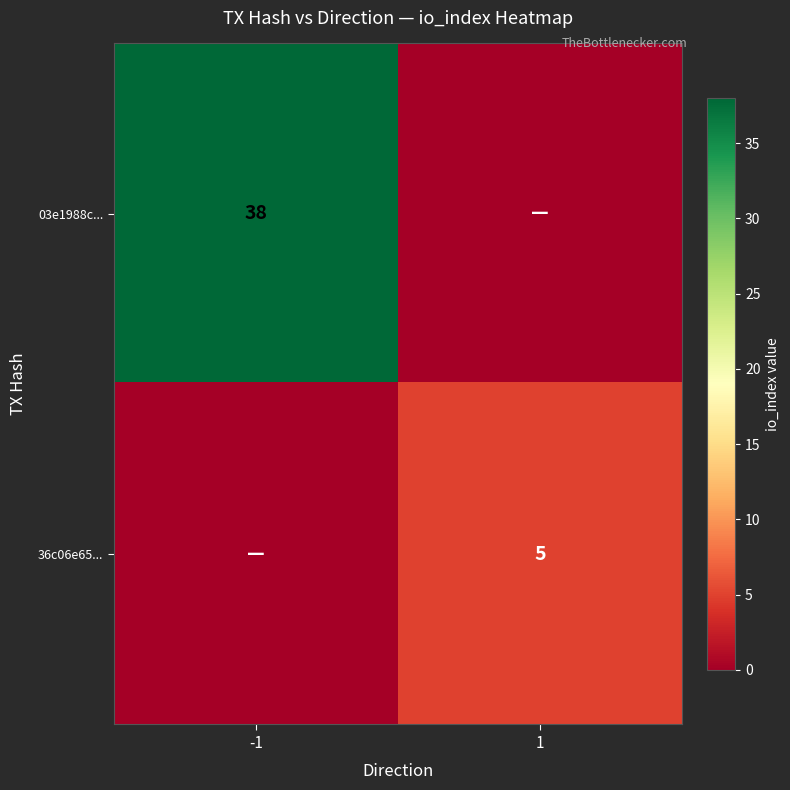

The value of 03e1988c... at -1 is 19. True or false?

False